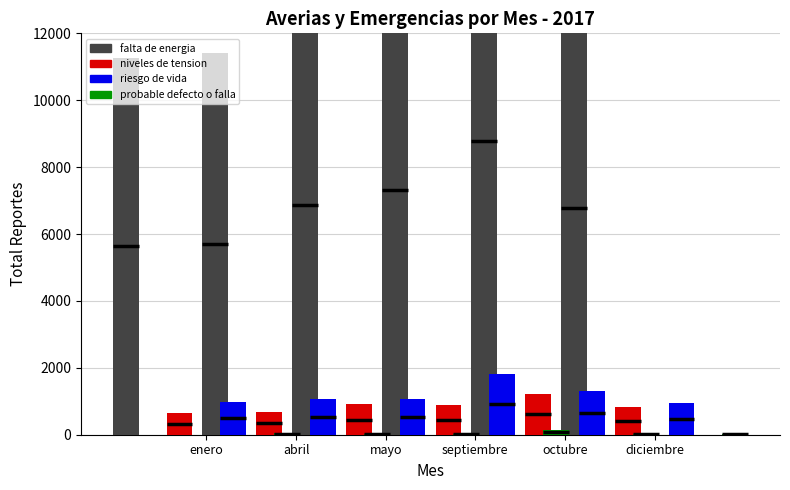

At which label does niveles de tension first exceed 882?

mayo